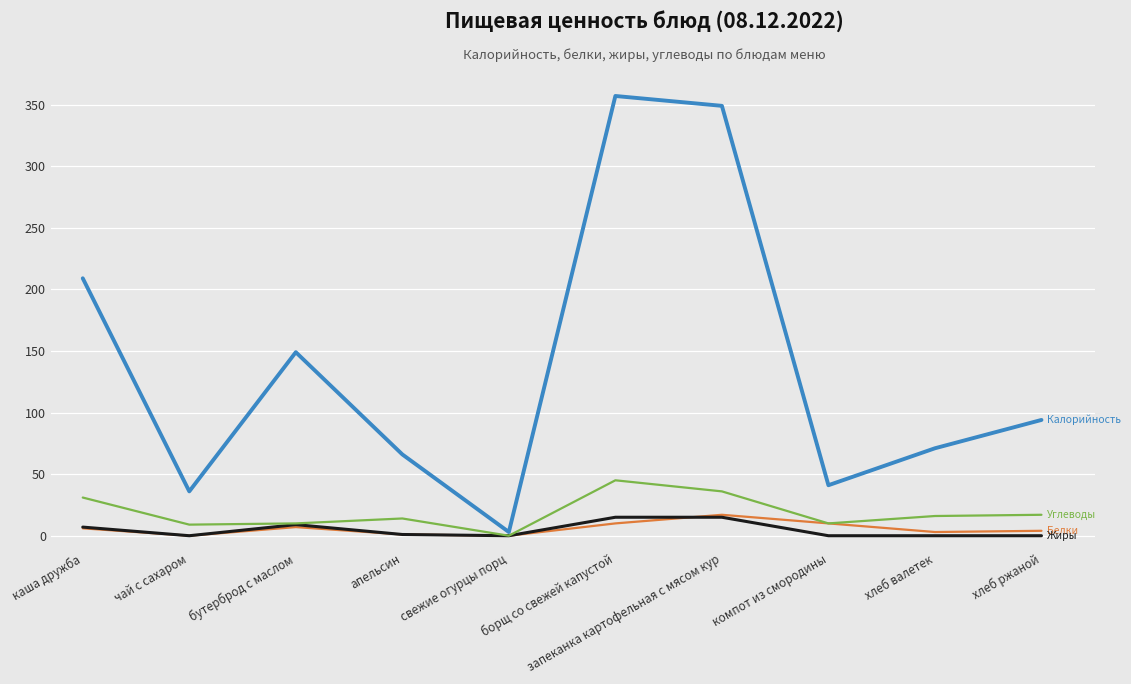

What is the greatest value displayed?

357